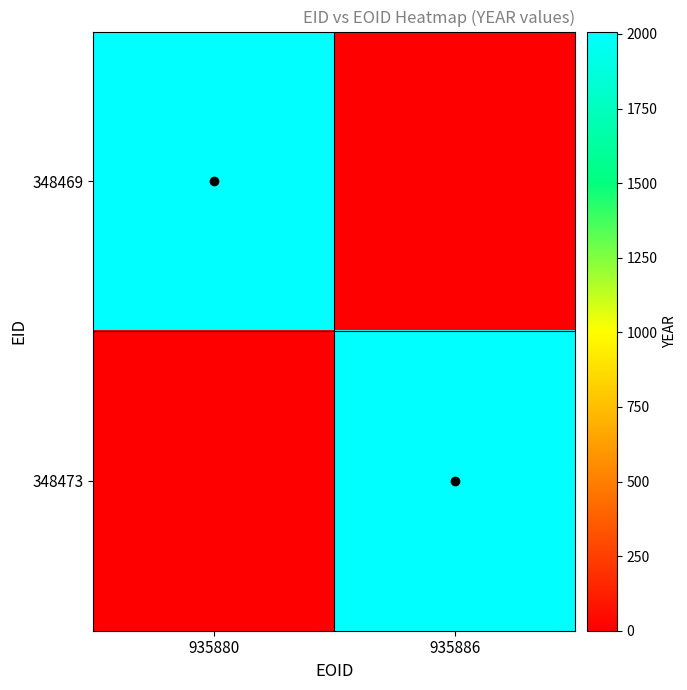

Count the number of categories in the chart.

2